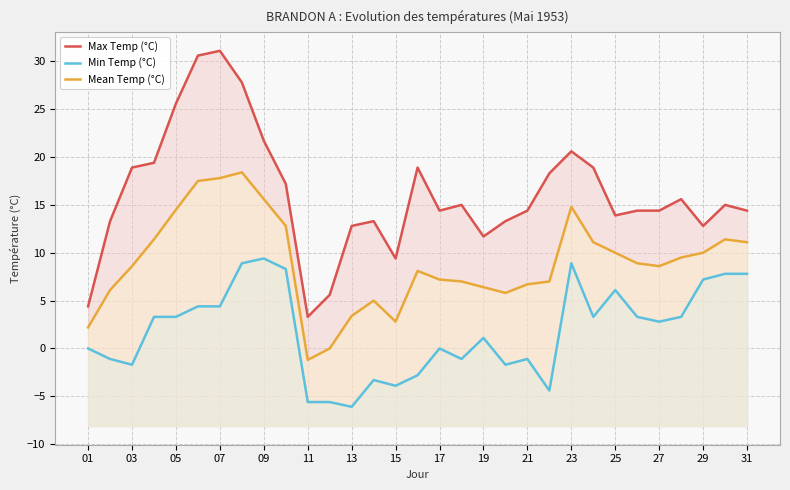

Which series has the largest range (max minus min)?

Max Temp (°C)